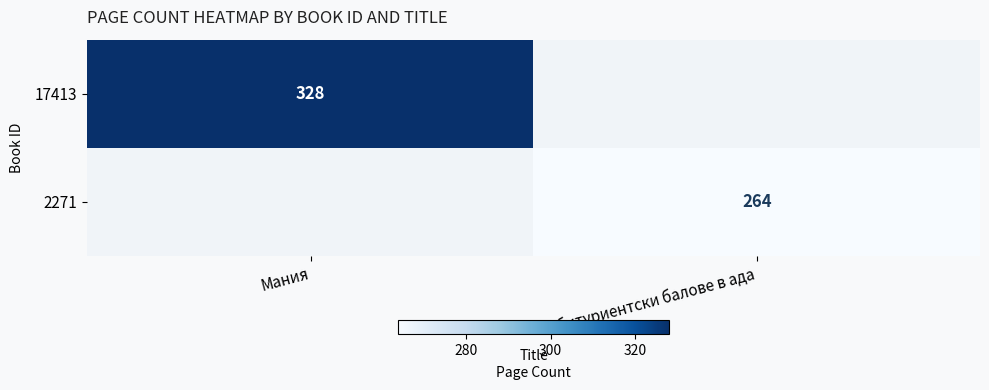

What is the total value across all series at Мания?

328